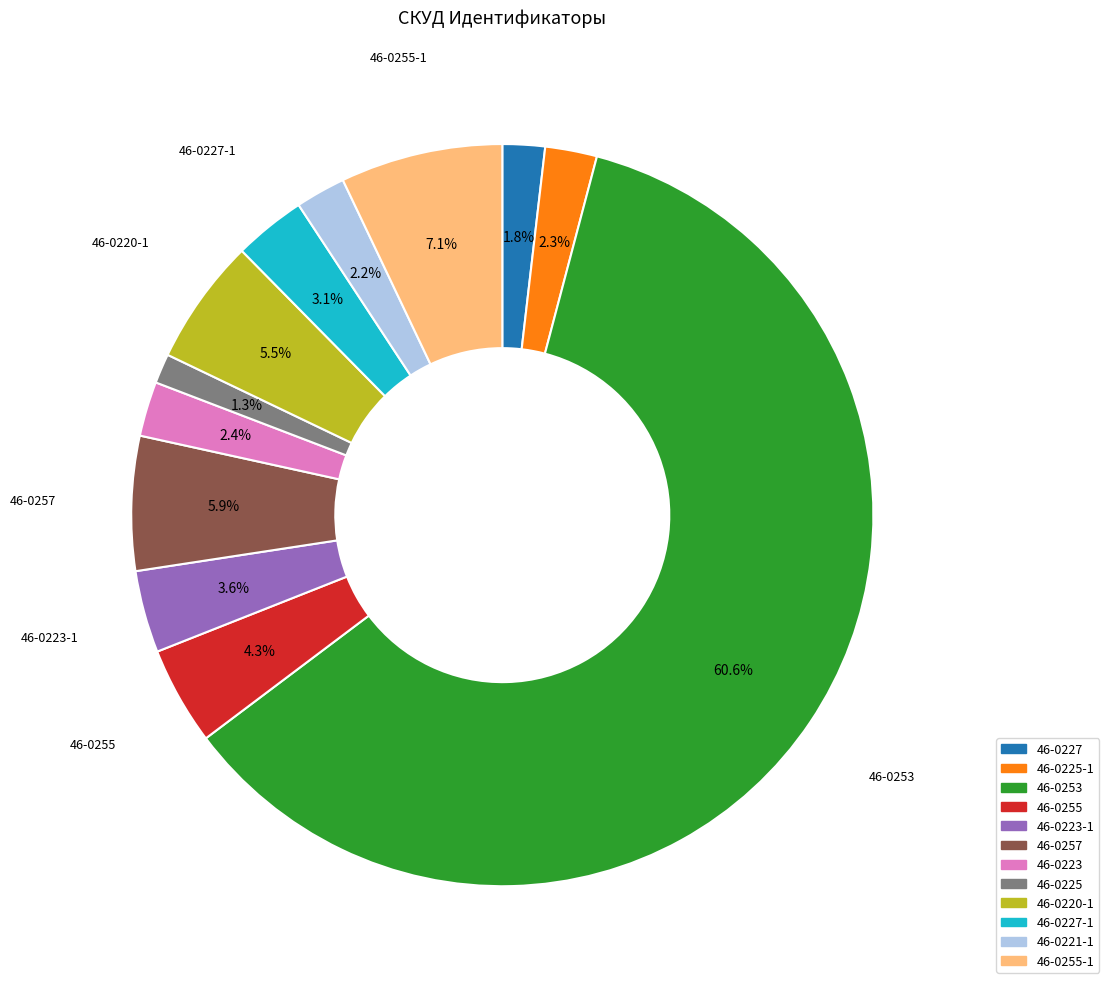

Does any single category account for the majority?

Yes